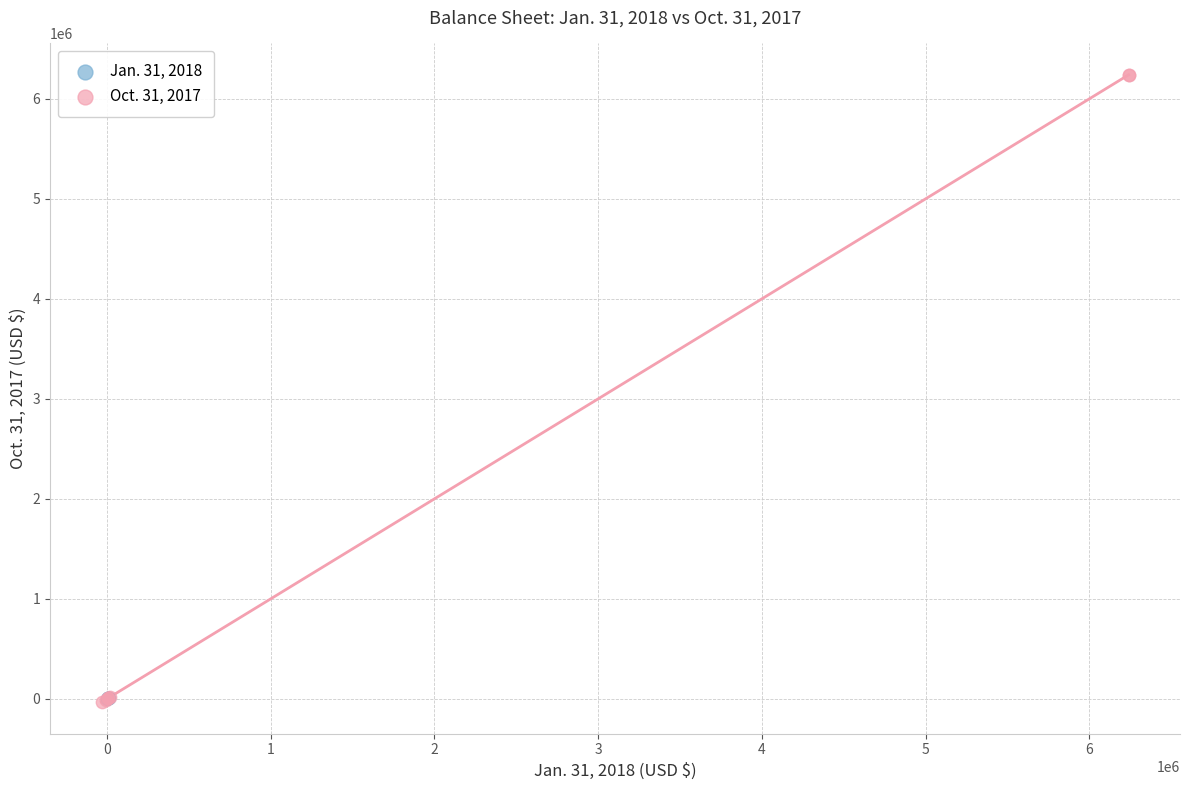

Which series has the largest Y range (max minus min)?

Oct. 31, 2017